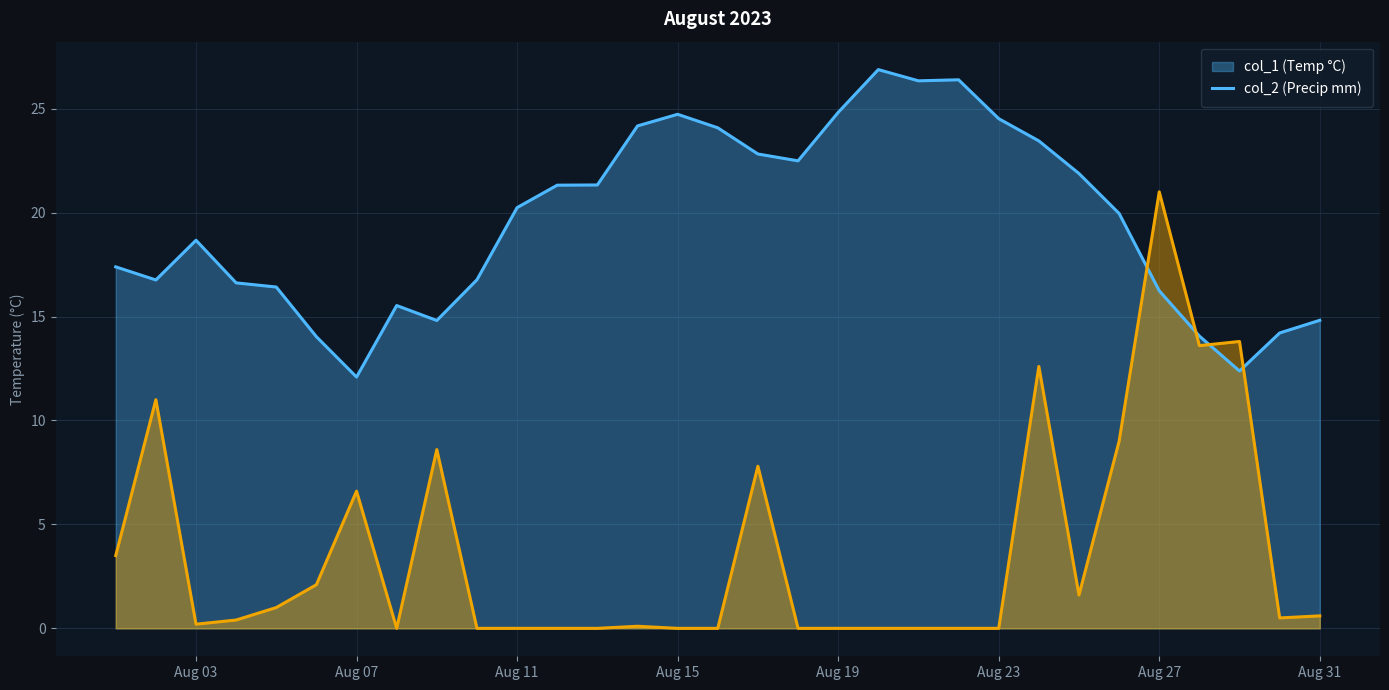

What is the maximum value shown in the chart?

26.9